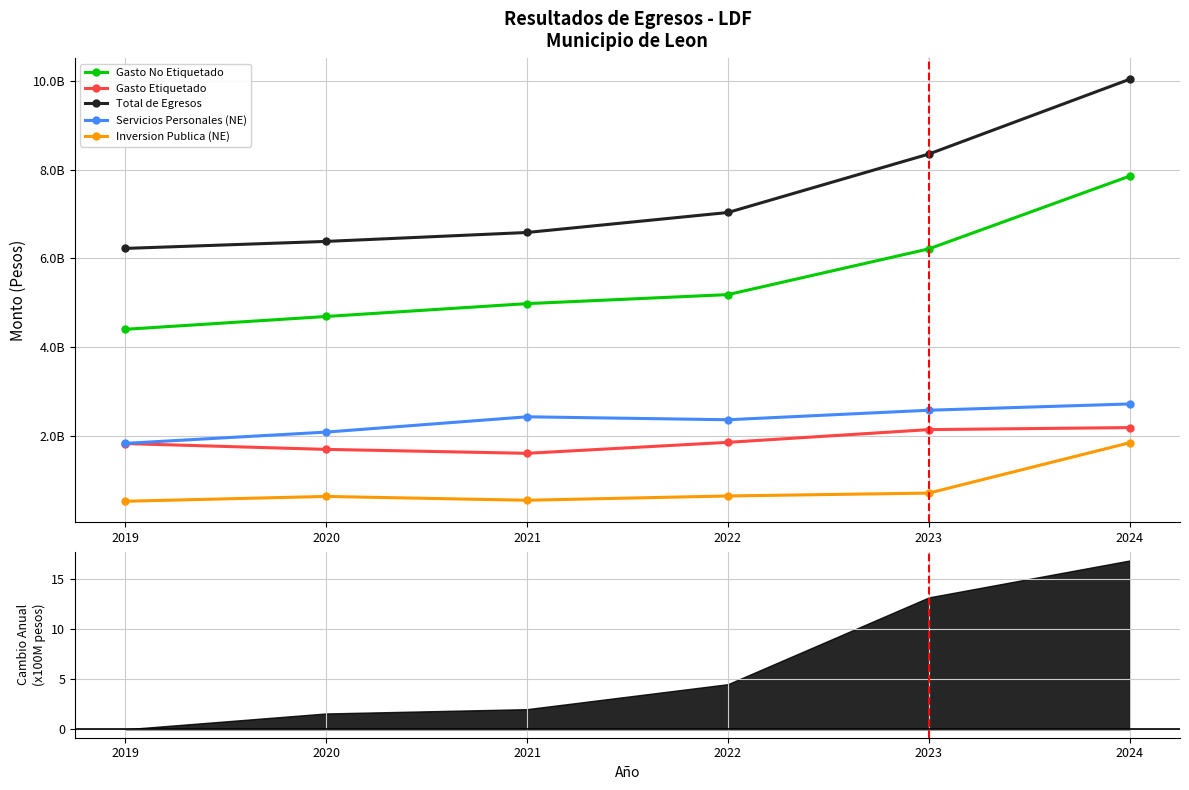

At which label does Inversion Publica (NE) reach its minimum?

2019